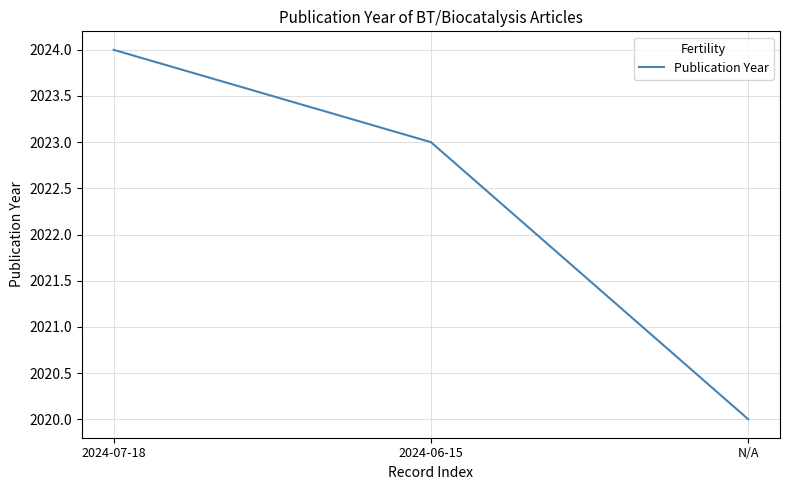

How many lines are shown in the chart?

1